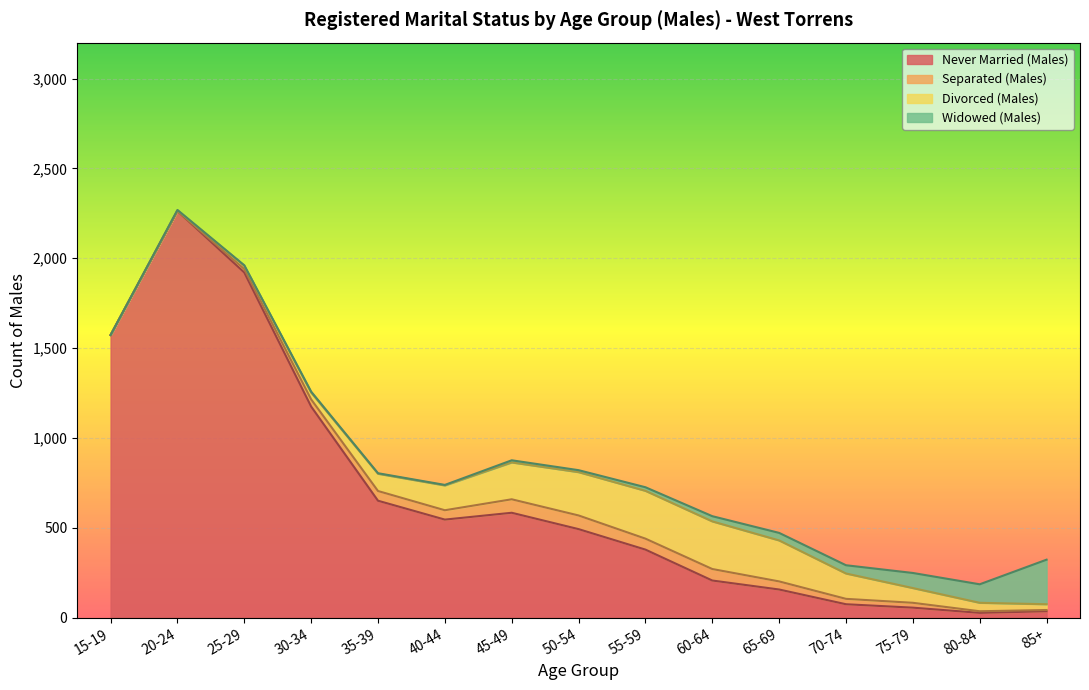

What is the difference between the highest and lowest values at 55-59?

359